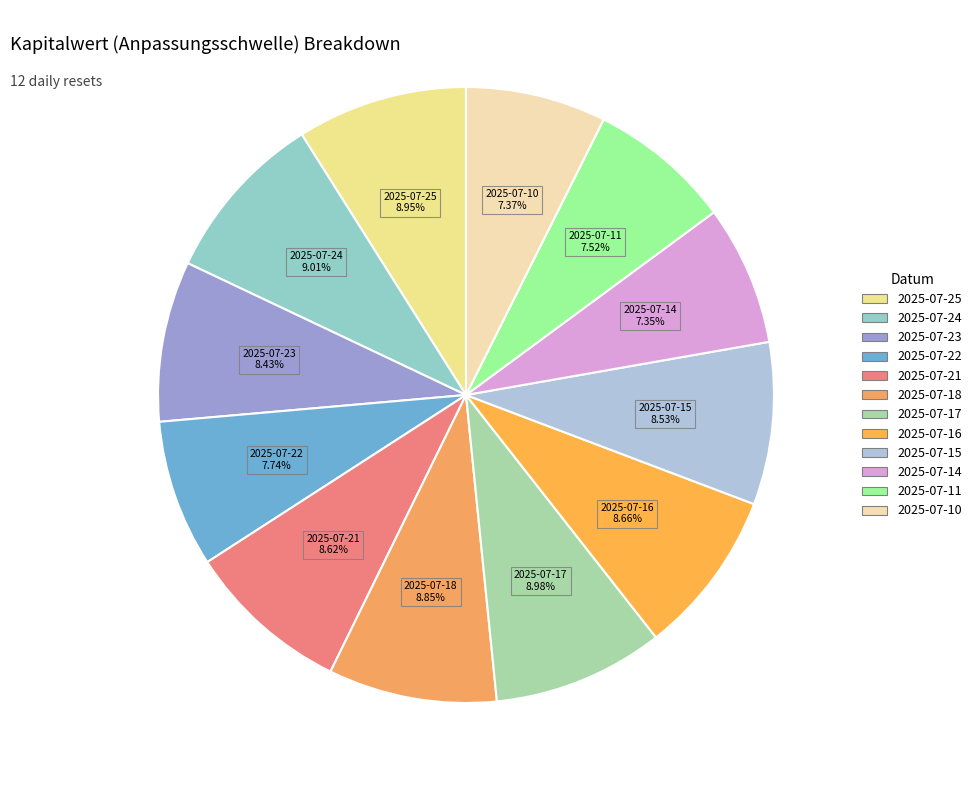

Does 2025-07-10 account for over 50% of the chart?

No